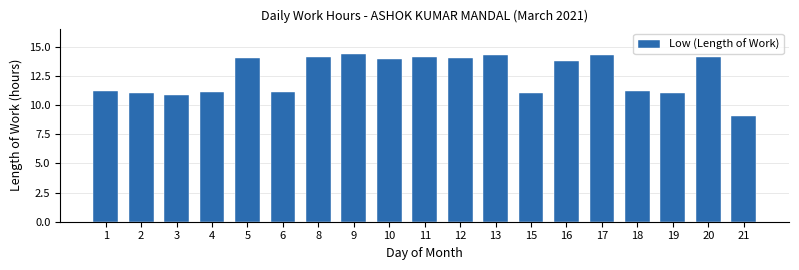

The value at 15 is 11.1. True or false?

True